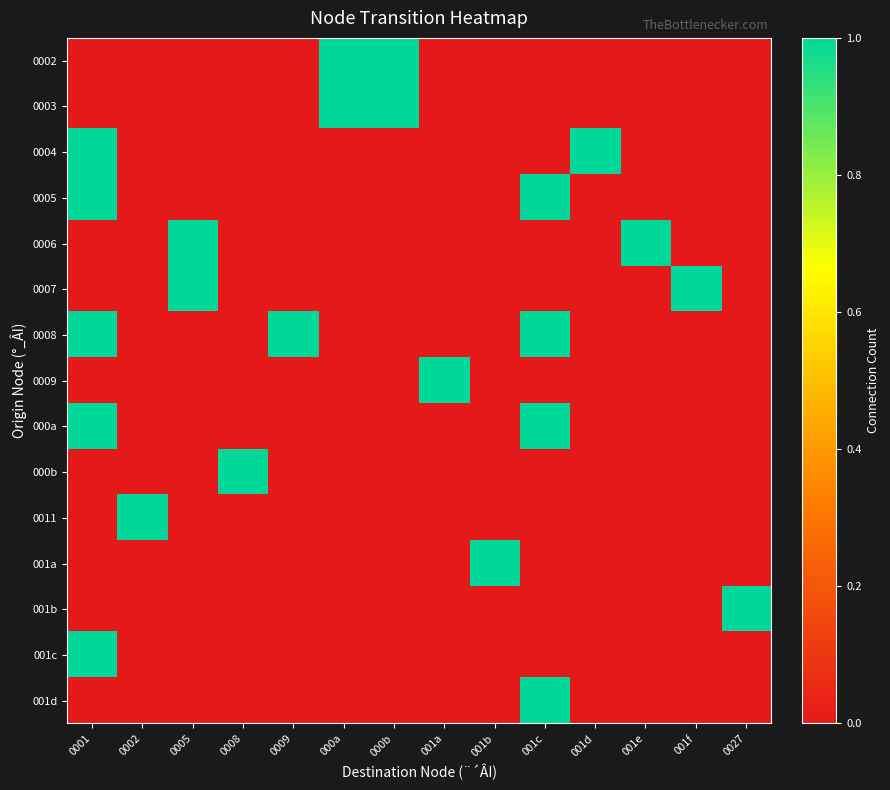

What is the maximum value shown in the chart?

1